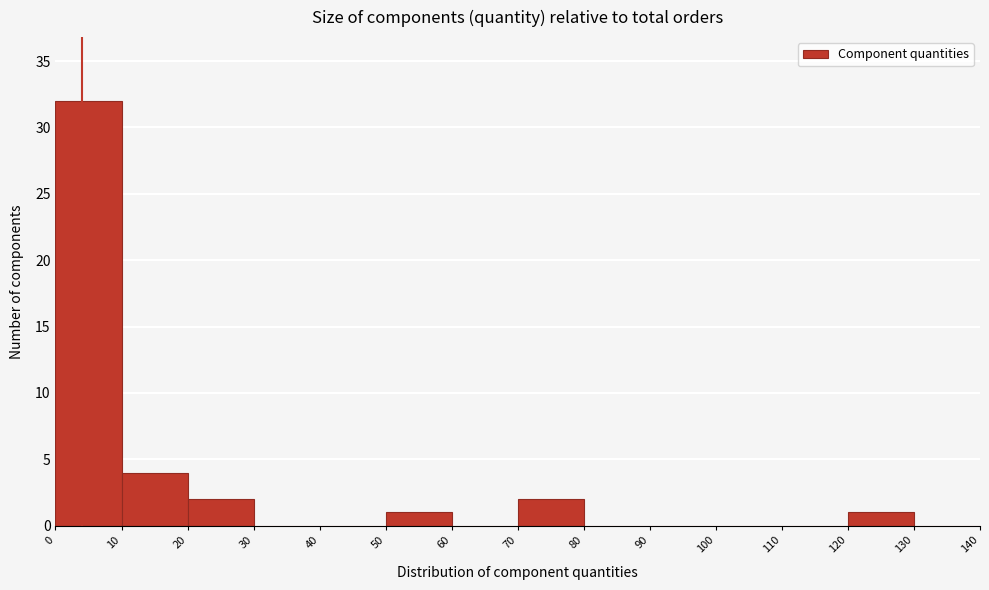

What is the height of the bar covering 70 to 80 on the x-axis? The values are not printed on the chart, so give them approximately, as read against the axis.

2